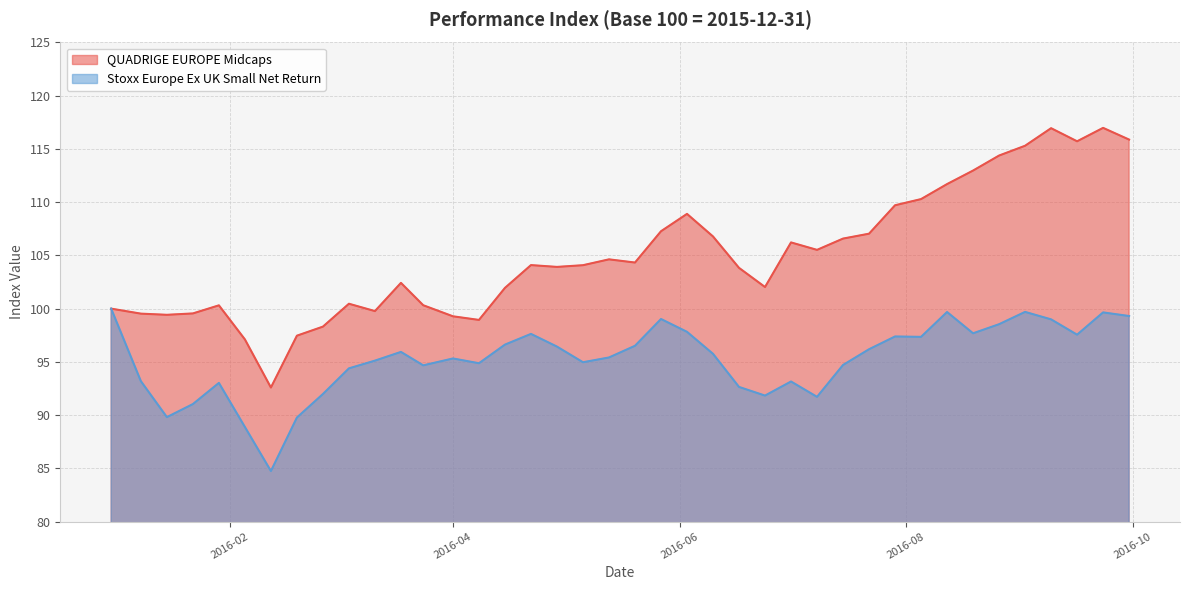

The value of Stoxx Europe Ex UK Small Net Return at 2016-08-26 is 98.5. True or false?

True